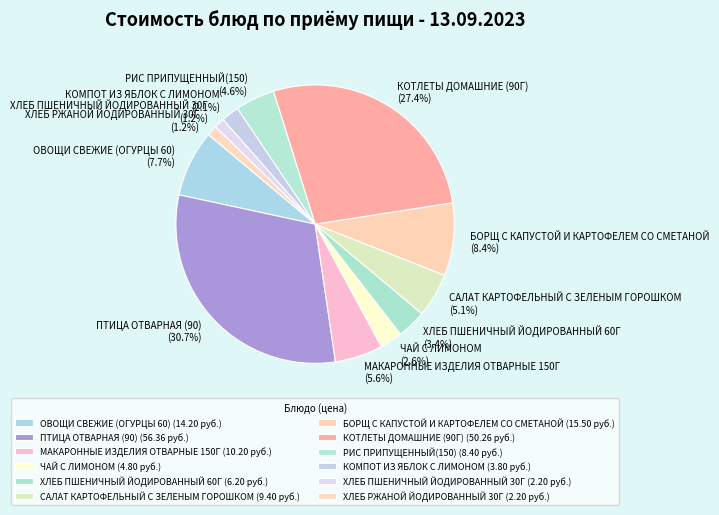

To the nearest percent, what is the average slice percentage?

8%